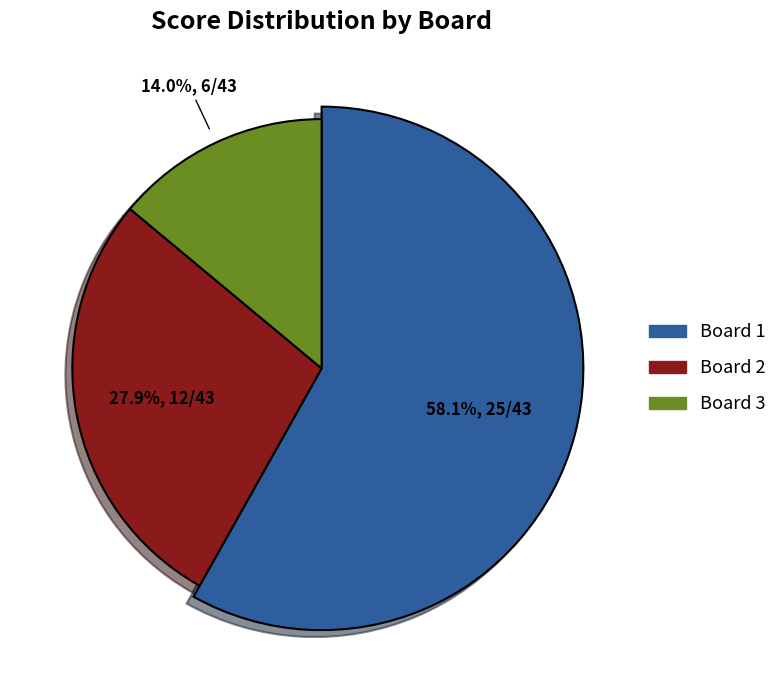

What percentage is NOT represented by 3?

86.0%